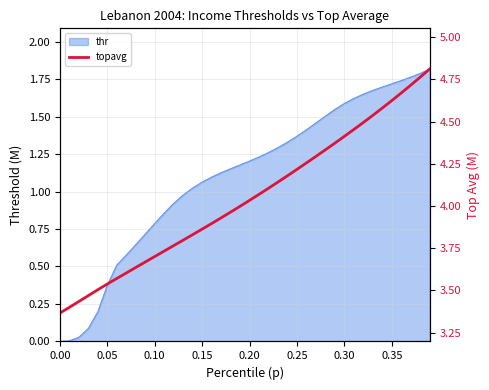

The thr series shows 0.8 at 0.10. True or false?

True